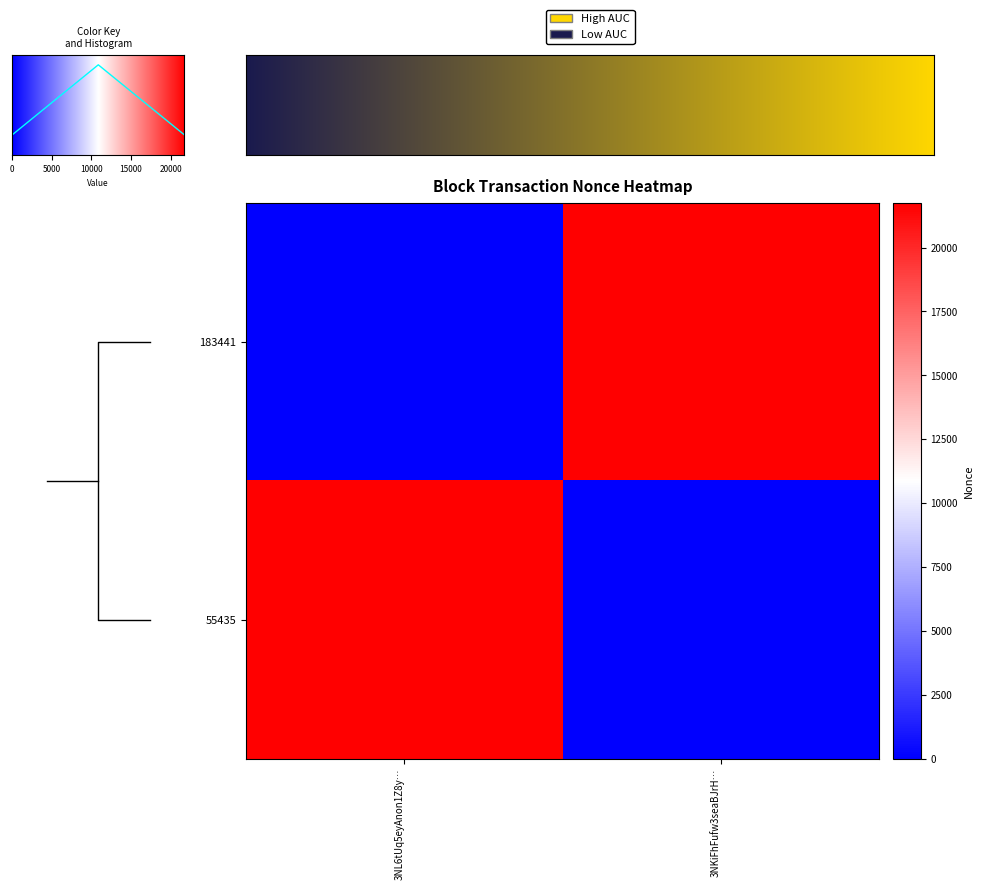

How many data points does each series have?

2